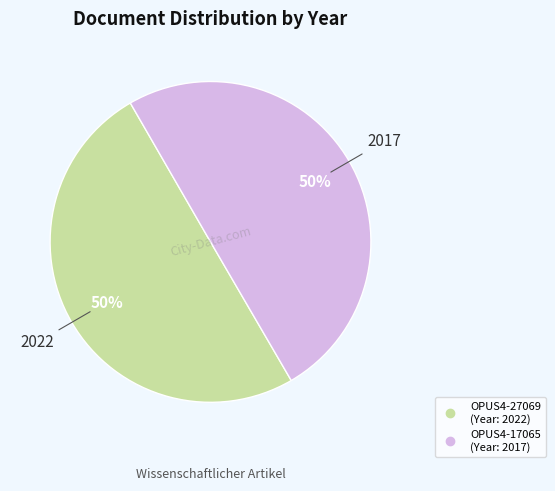

The OPUS4-17065 slice represents 56% of the pie. True or false?

False